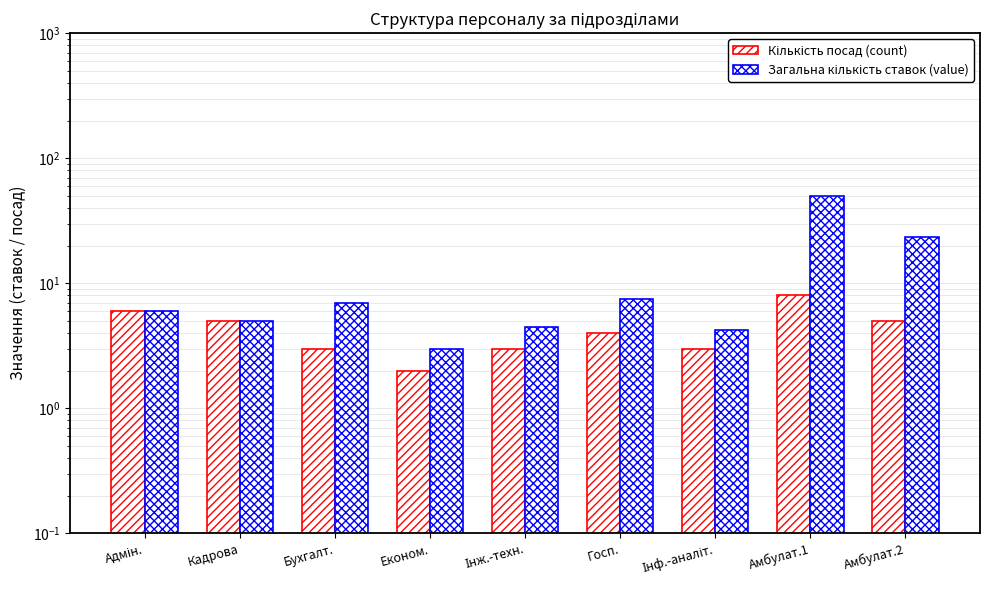

Count the number of categories in the chart.

9